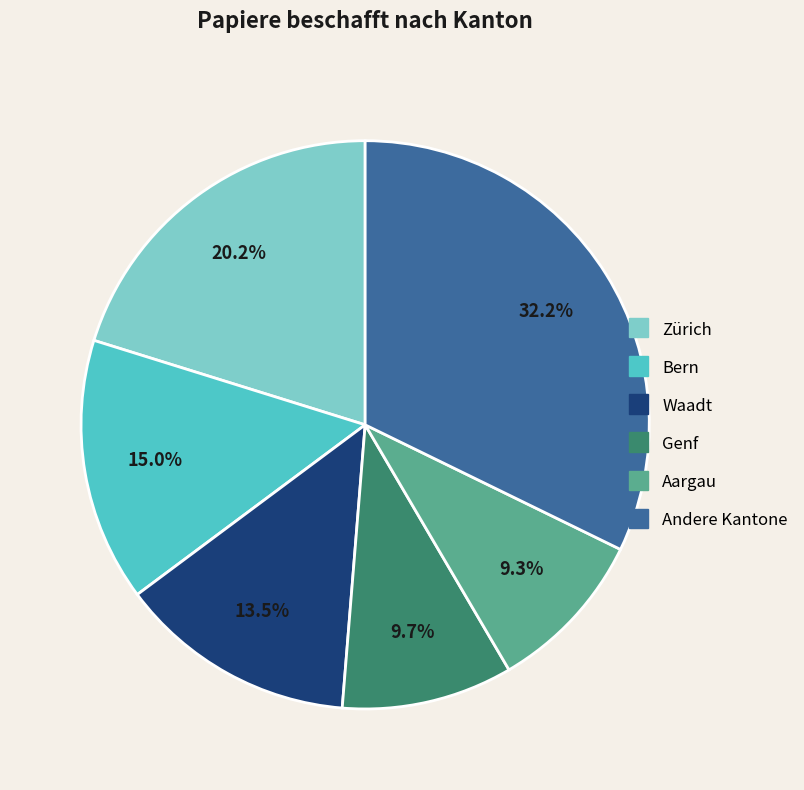

Is there any slice that represents more than half of the pie?

No